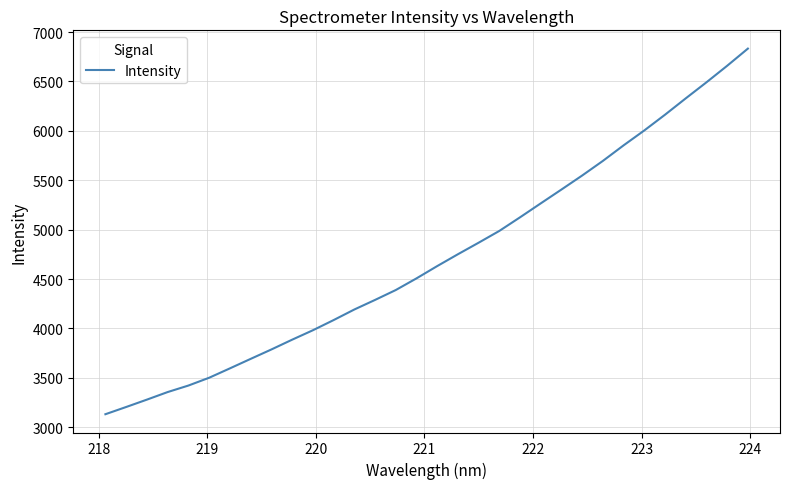

Count the number of values greater than 4631.

16